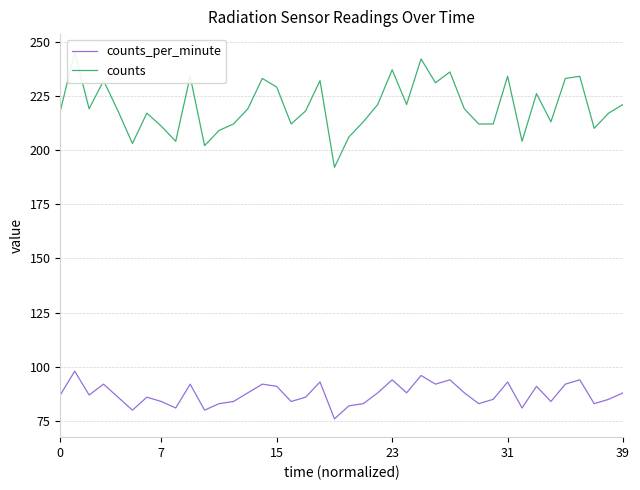

At how many categories does at least one series exceed 176?

40